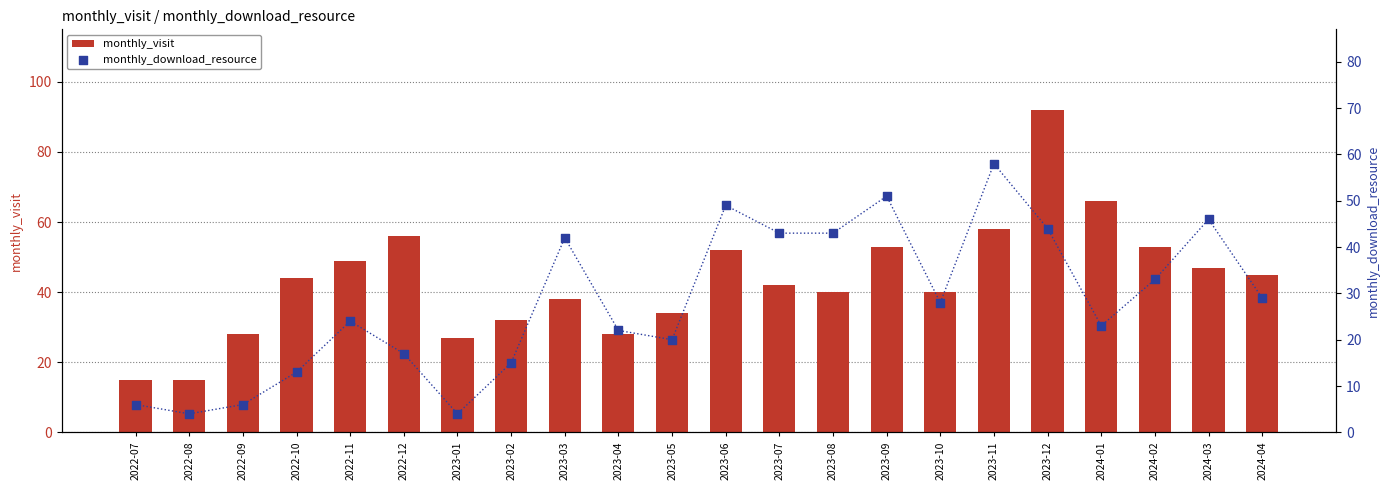

What are all the series names shown in the legend?

monthly_visit, monthly_download_resource